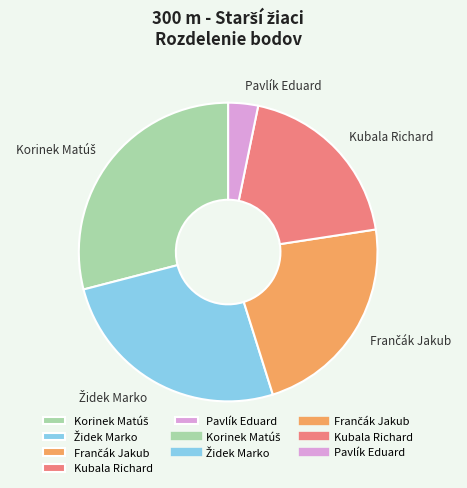

What is the smallest slice in the pie chart?

Pavlík Eduard